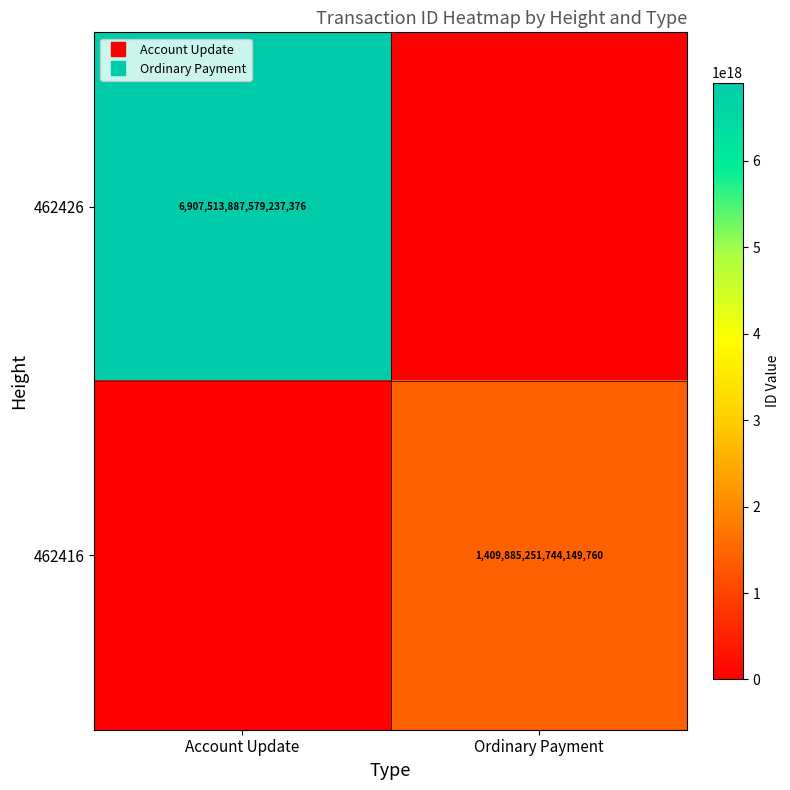

Which series has the widest spread of values?

462426